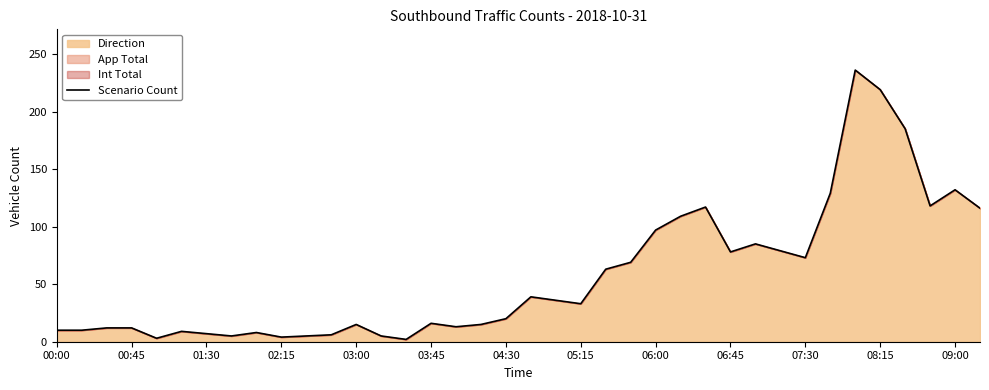

The chart shows a value of 323 at 08:15. True or false?

False